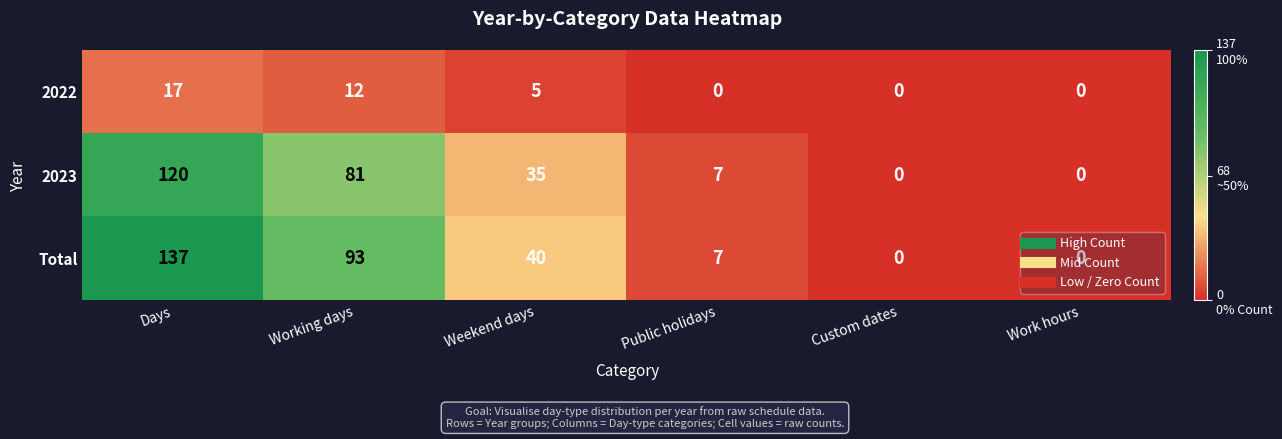

What is the total value across all series at Working days?

186